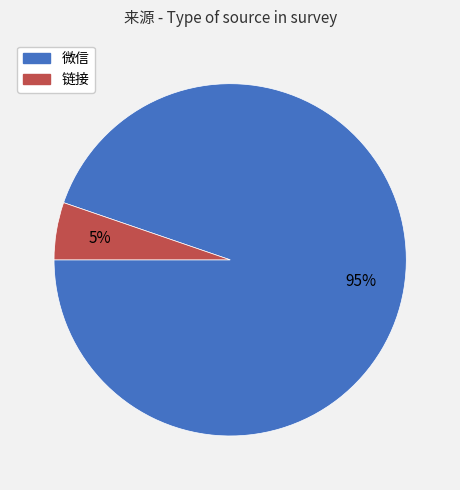

The 链接 slice represents 5% of the pie. True or false?

True